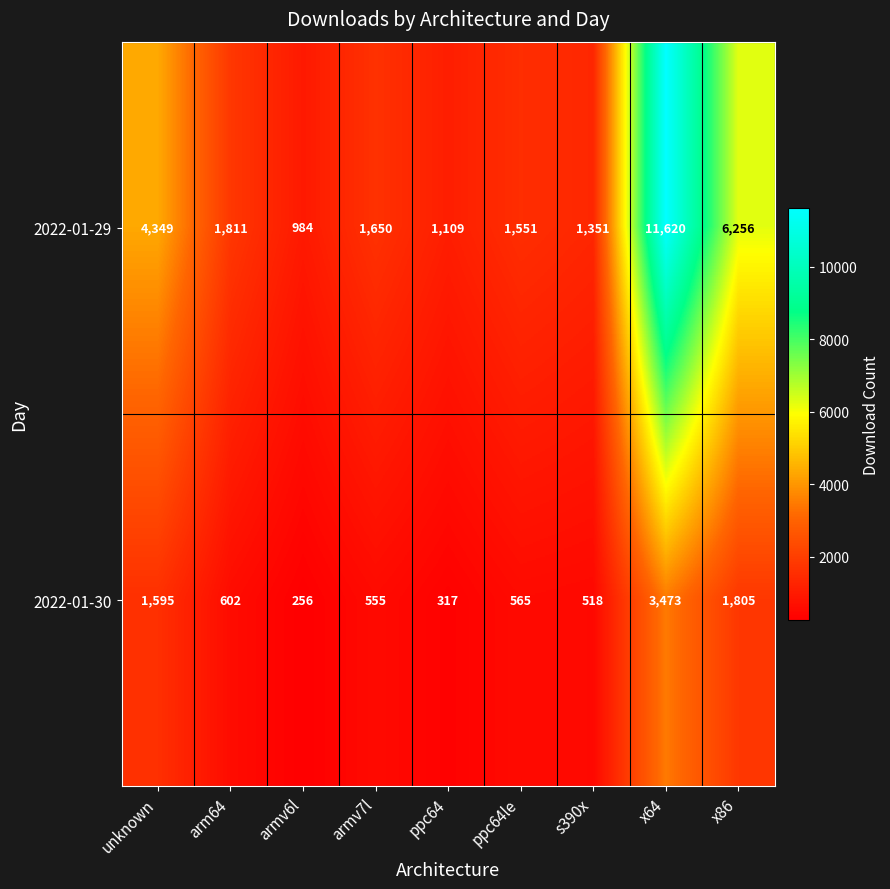

Where is 2022-01-30 nearest to the value 1864?

x86